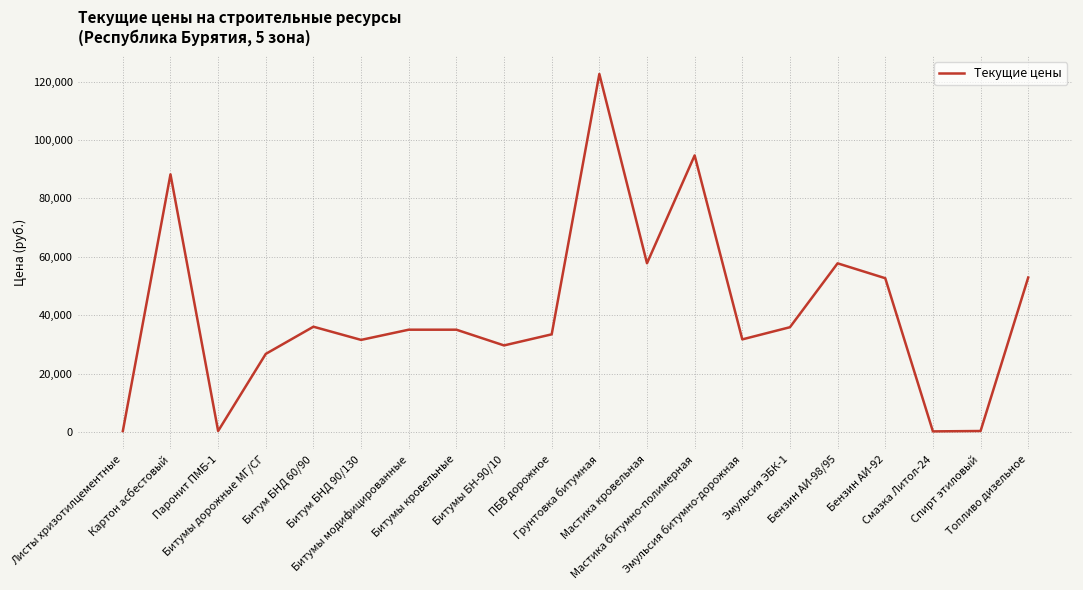

True or false: the data shows 95424.8 at Бензин АИ-98/95.

False